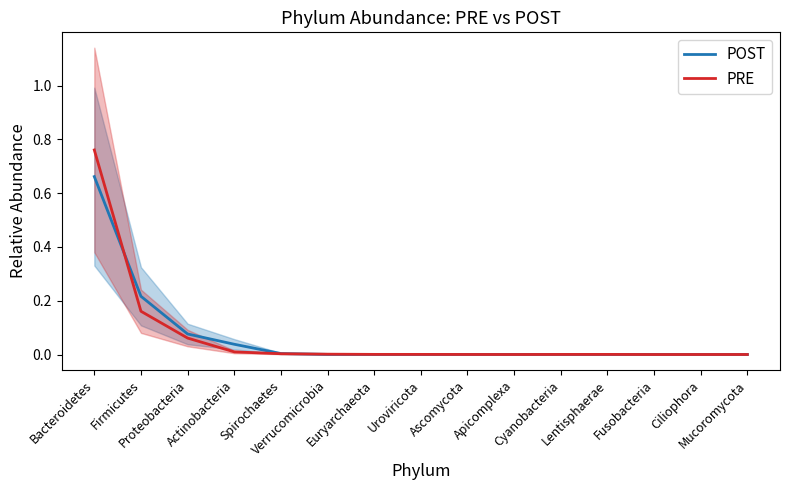

How many lines are shown in the chart?

2